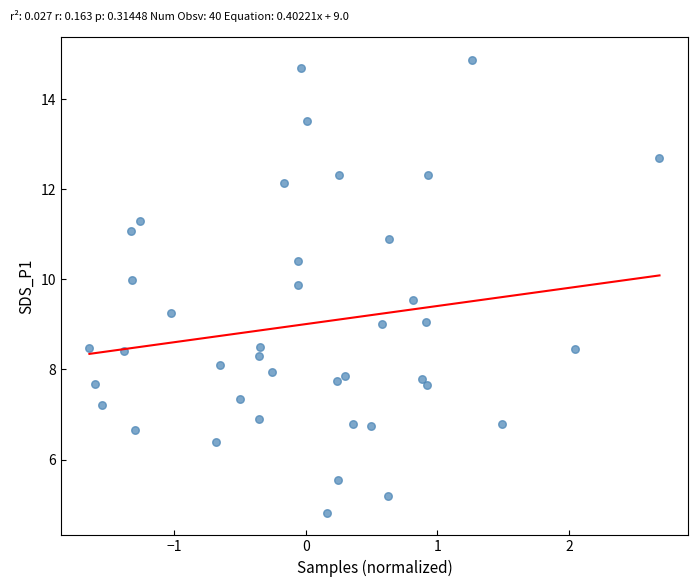

What is the range of Y values (max minus min)?

10.1